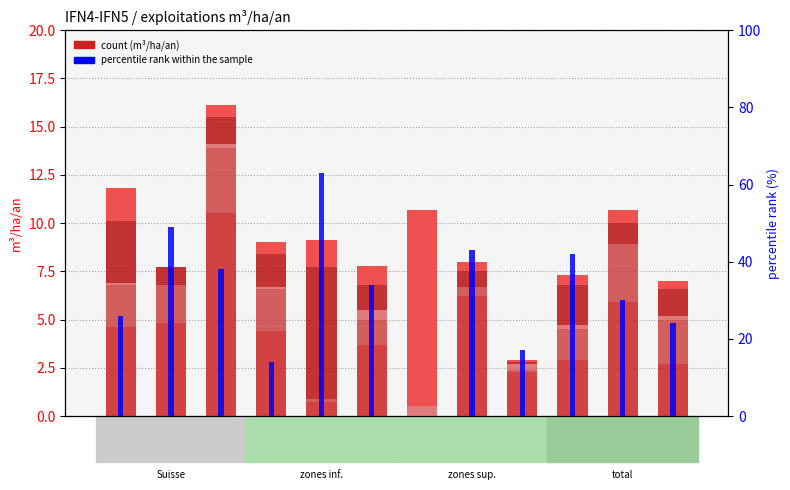

Rank the series at NE from highest to lowest value.

percentile rank within the sample, épicéa, sapin, hêtre, autres feuillus, autres résineux